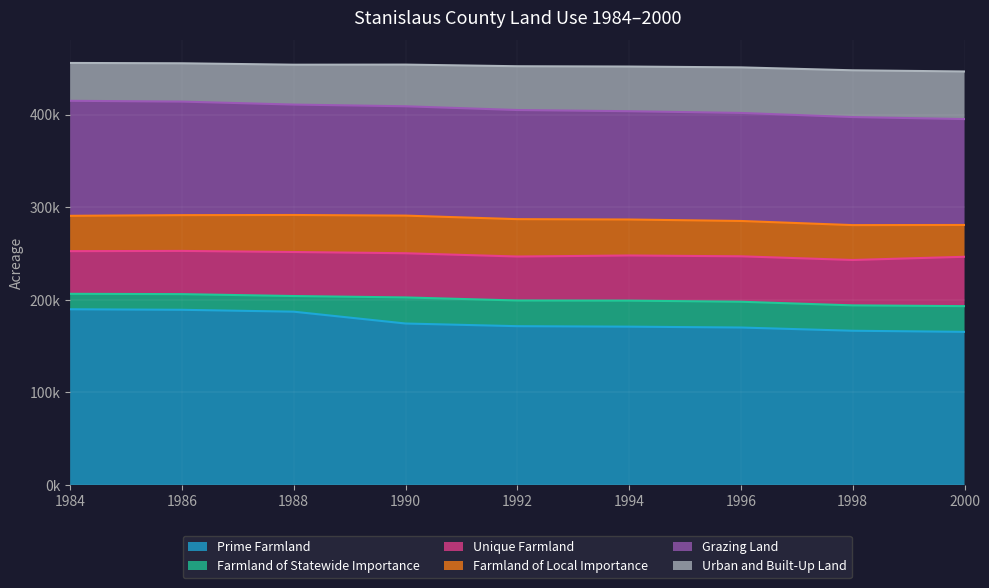

How many values in the Grazing Land series are below 117813?

4